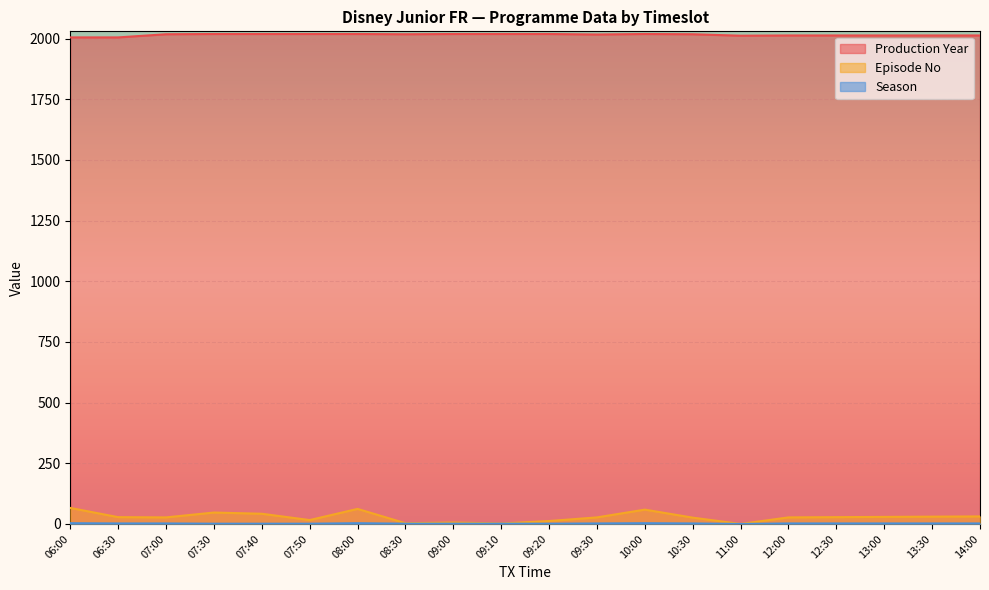

Is the value of Production Year at 09:10 greater than the value of Season at 12:00?

Yes